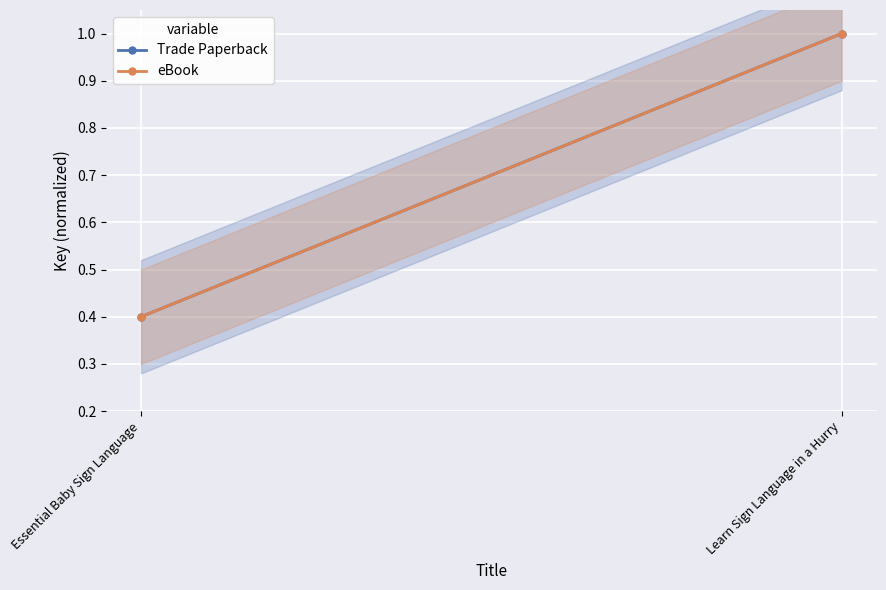

Rank the categories by Trade Paperback value from lowest to highest.

Essential Baby Sign Language, Learn Sign Language in a Hurry